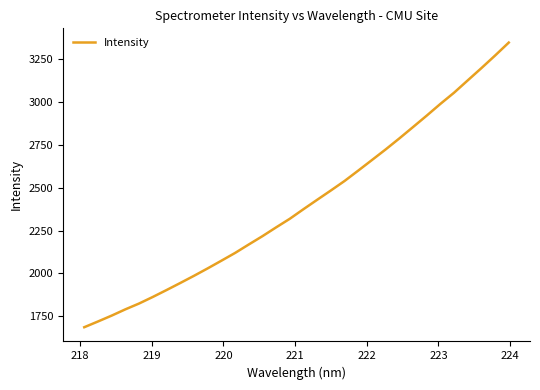

What is the greatest value displayed?

3346.0